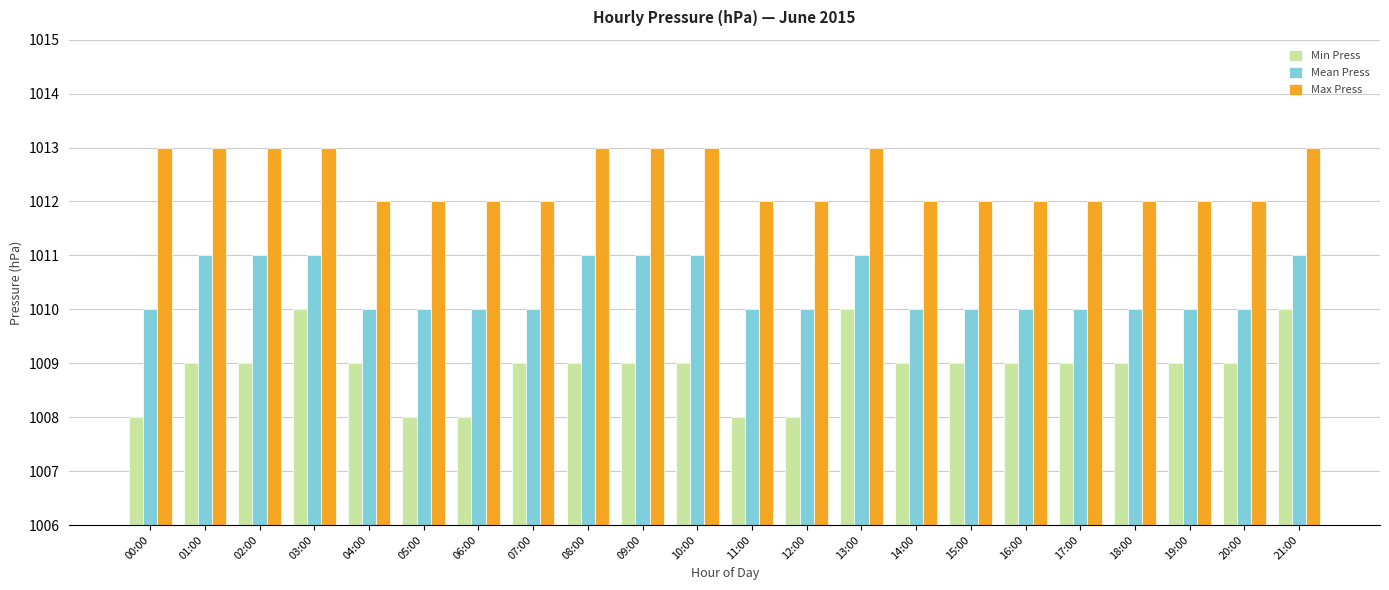

What is the label of the 7th bar from the left?

06:00